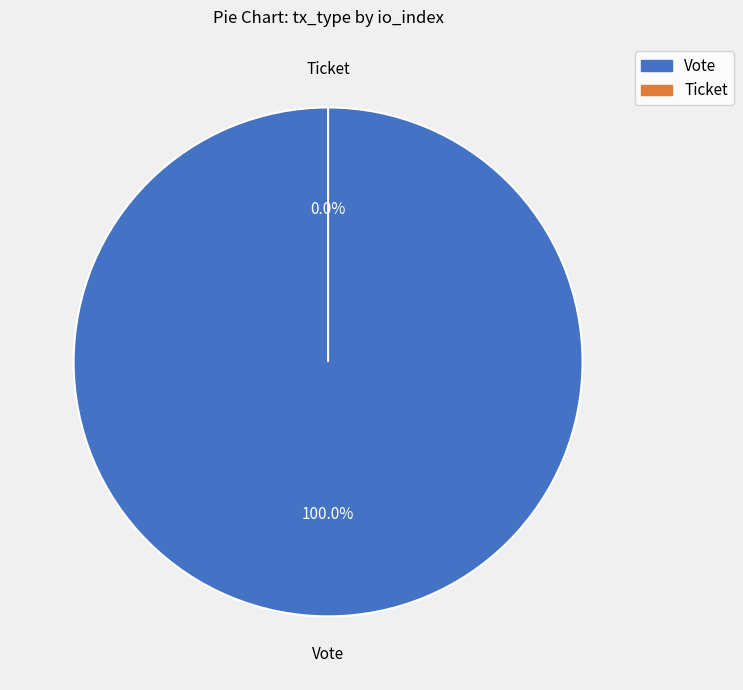

What is the change in value from Vote to Ticket?

-1